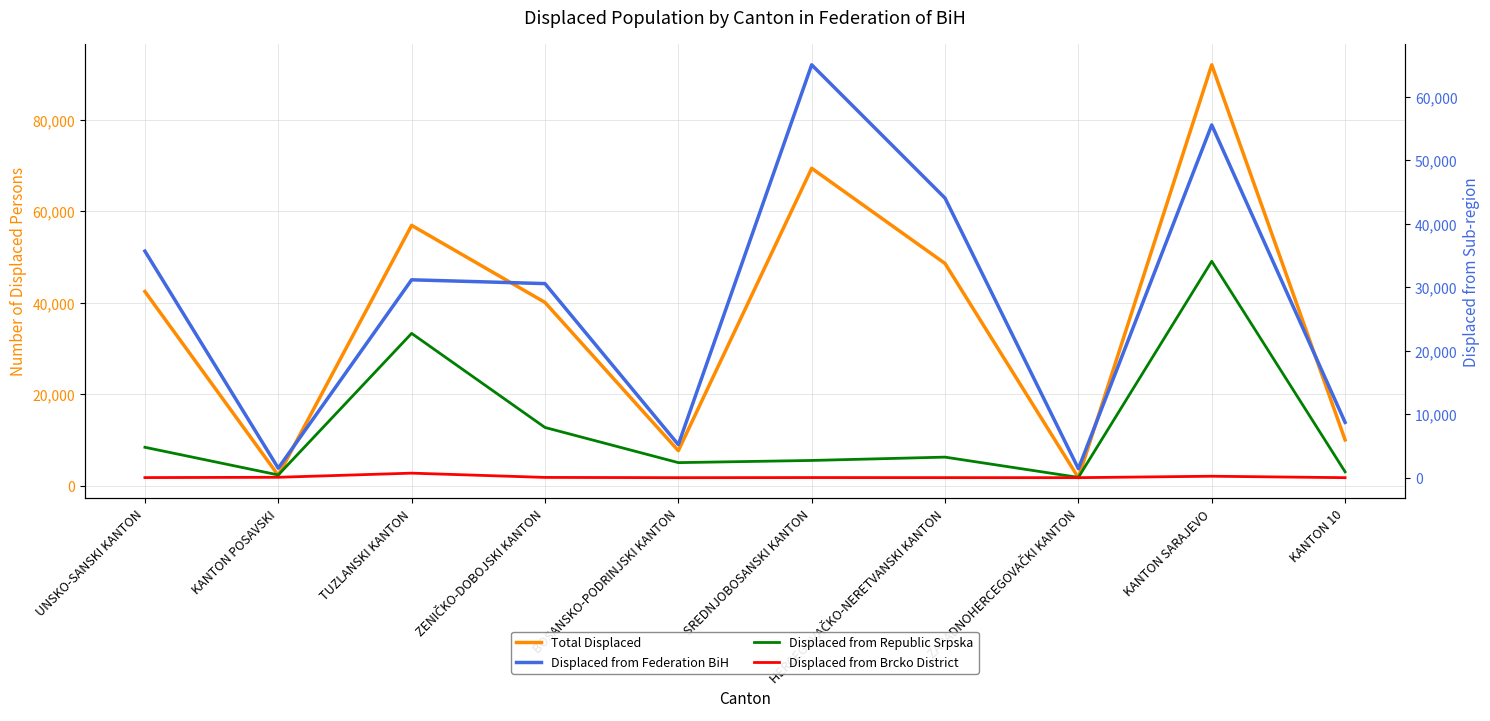

Count the number of categories in the chart.

10